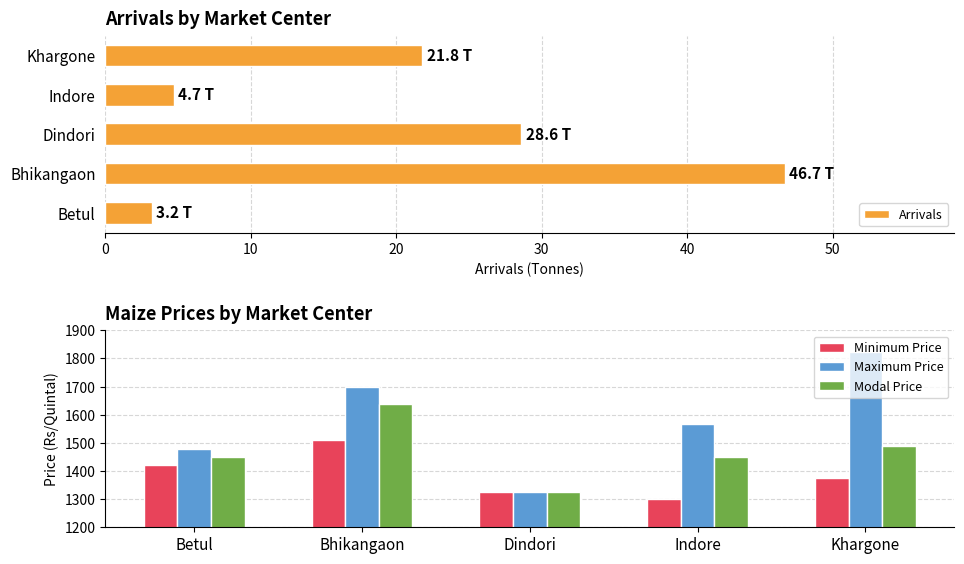

Count the Maximum Price values in the range 1480 to 1700.

3